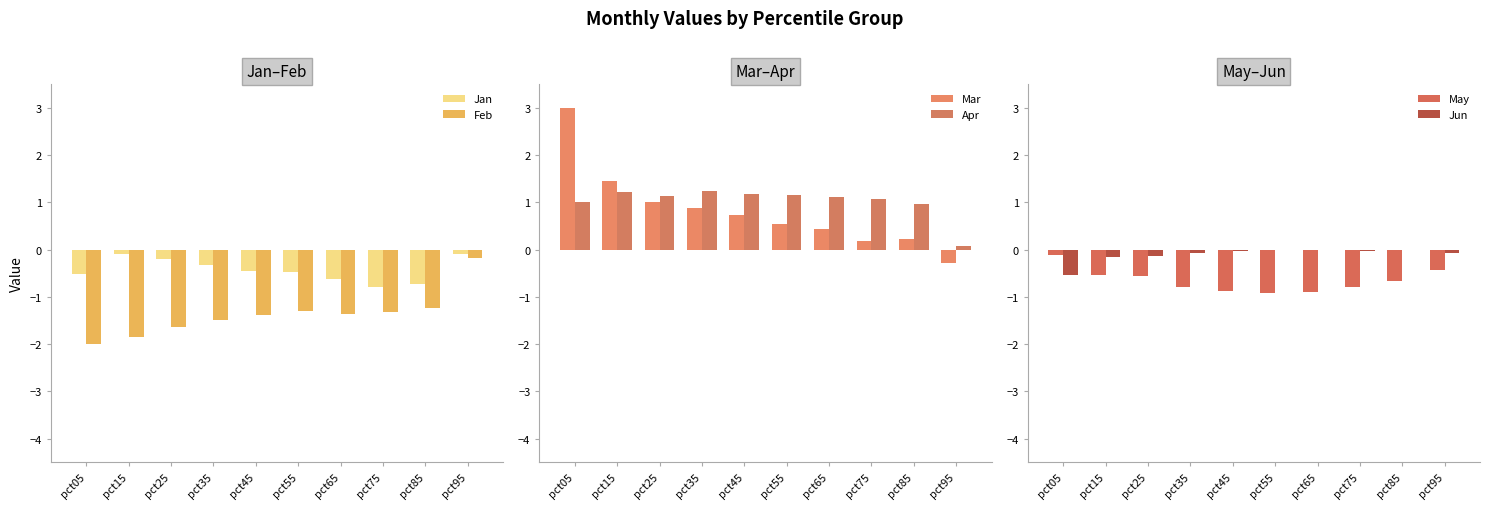

Reading left to right, extract all data points from this chart.

Jan: -0.5	-0.1	-0.2	-0.3	-0.4	-0.5	-0.6	-0.8	-0.7	-0.1
Feb: -2.0	-1.8	-1.6	-1.5	-1.4	-1.3	-1.4	-1.3	-1.2	-0.2
Mar: 3.0	1.4	1.0	0.9	0.7	0.6	0.4	0.2	0.2	-0.3
Apr: 1.0	1.2	1.1	1.2	1.2	1.2	1.1	1.1	1.0	0.1
May: -0.1	-0.5	-0.6	-0.8	-0.9	-0.9	-0.9	-0.8	-0.7	-0.4
Jun: -0.5	-0.1	-0.1	-0.1	-0.0	-0.0	-0.0	-0.0	-0.0	-0.1